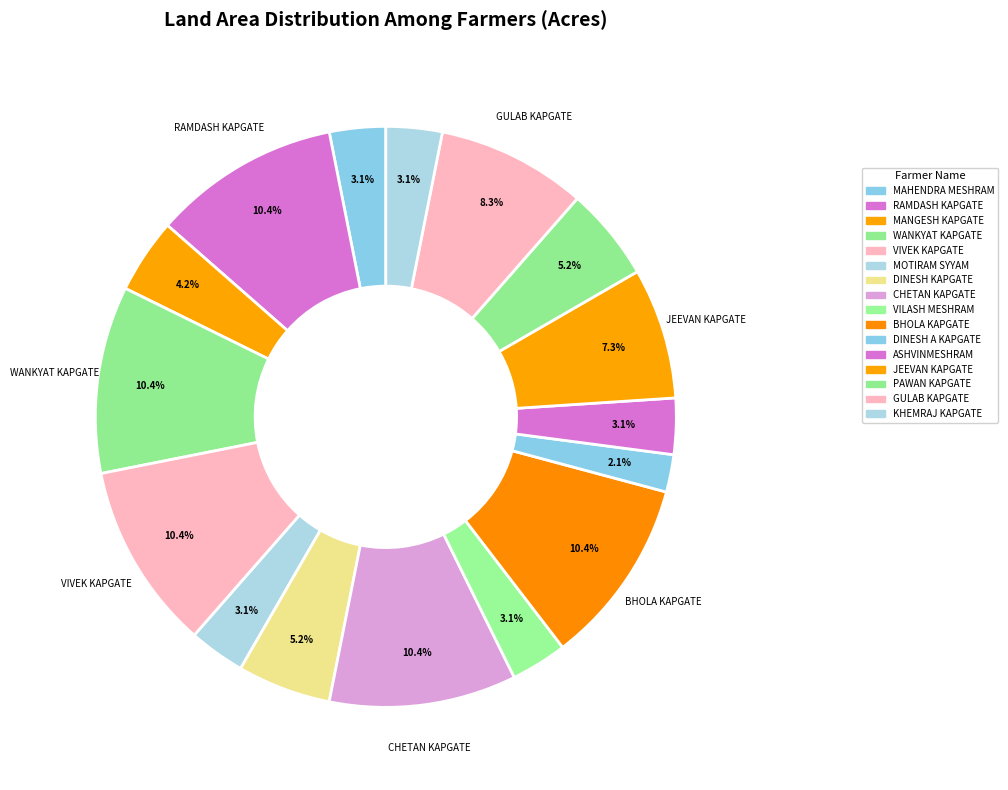

Which slice is the largest?

RAMDASH KAPGATE